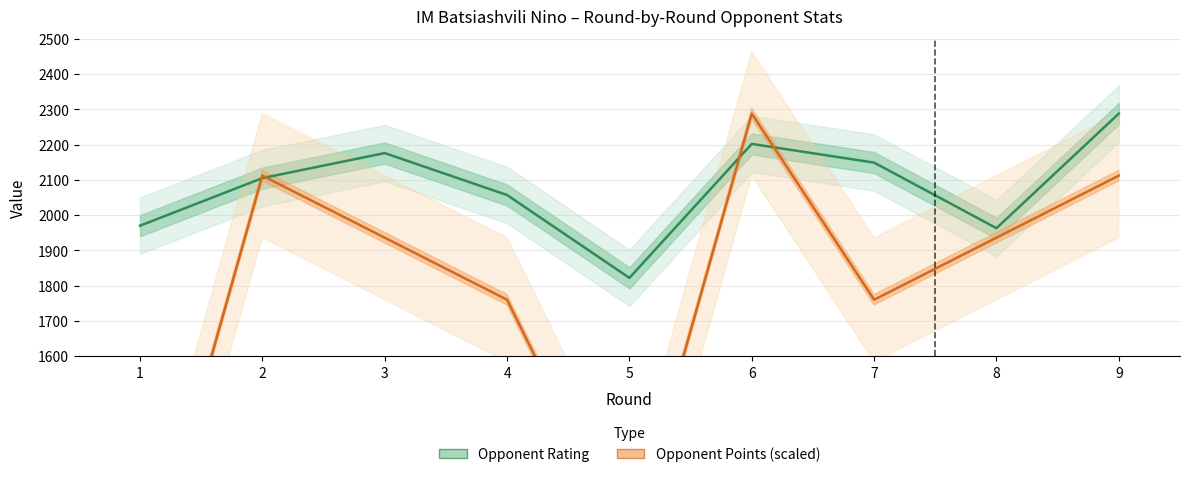

Is the value of Opponent Points (scaled) at 9 greater than the value of Opponent Rating at 7?

No